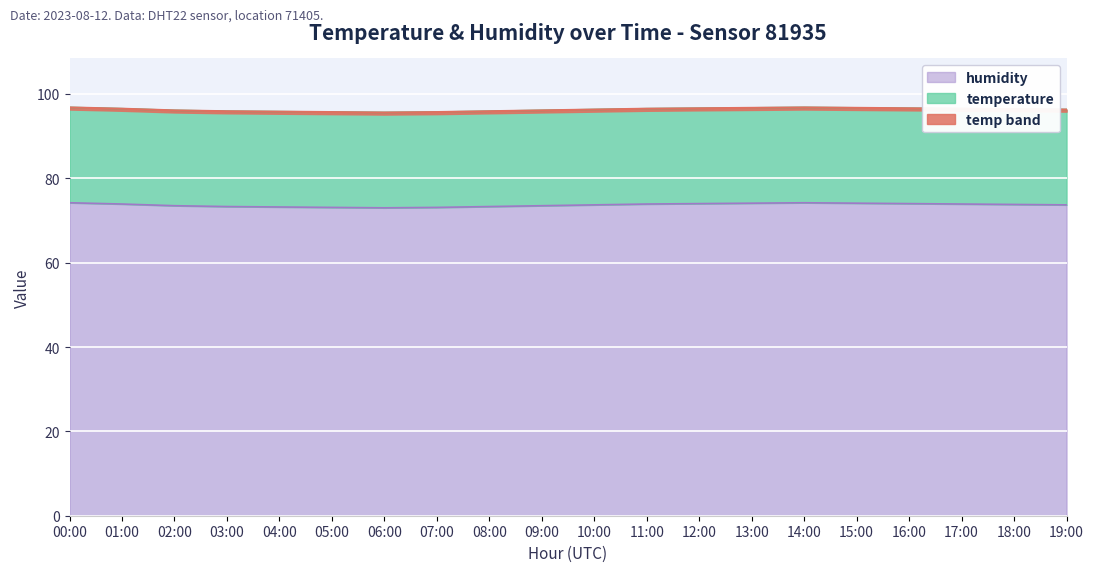

How many interior local peaks (higher than both neighbors) does the data have?

1